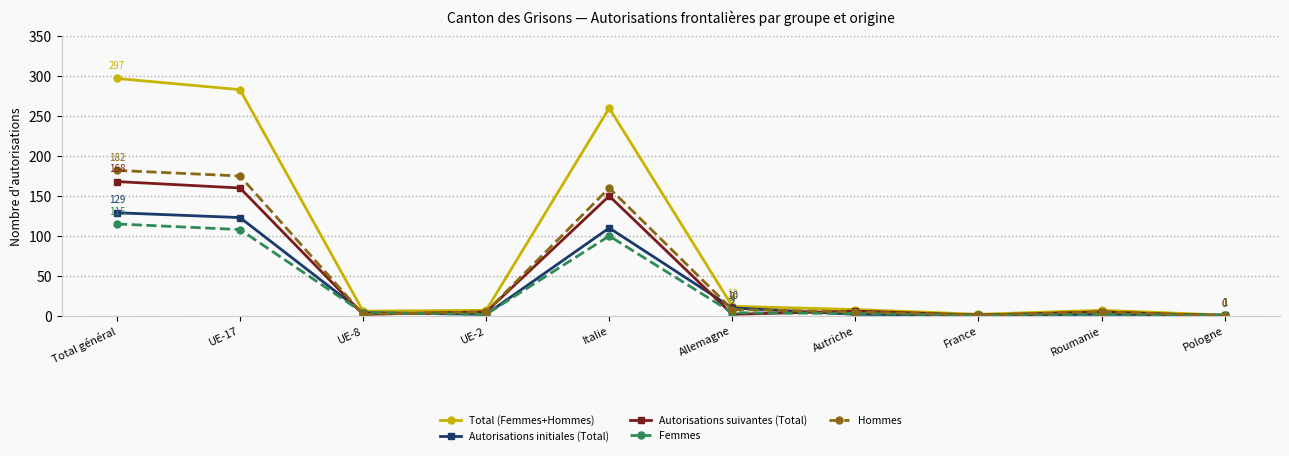

True or false: Femmes has a value of 100 at Italie.

True